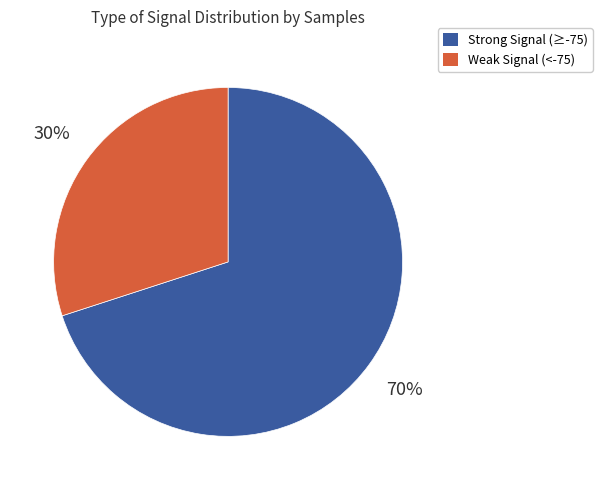

To the nearest percent, what is the average slice percentage?

50%